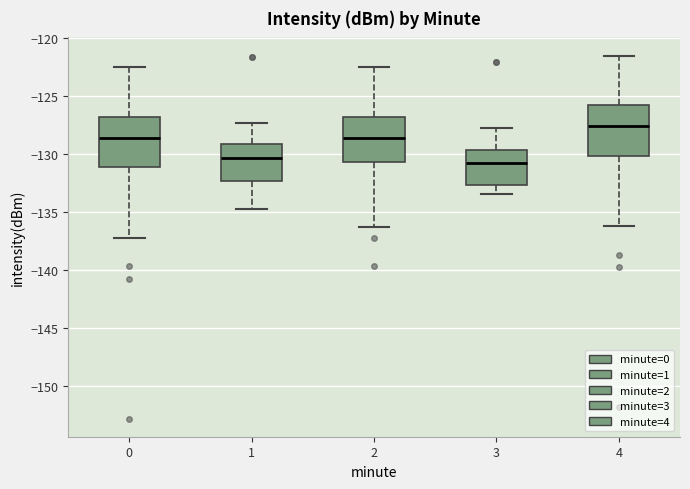

Where does the median line of the box at x = 3 sit on the y-axis? The values are not printed on the chart, so give them approximately, as read against the axis.

-131.0